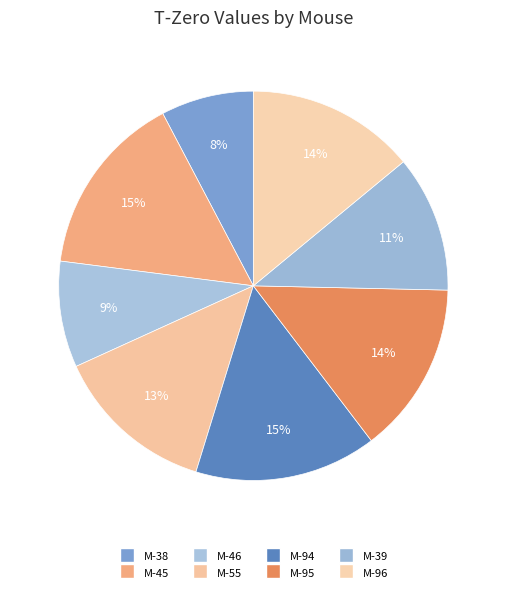

How many segments does this pie chart have?

8